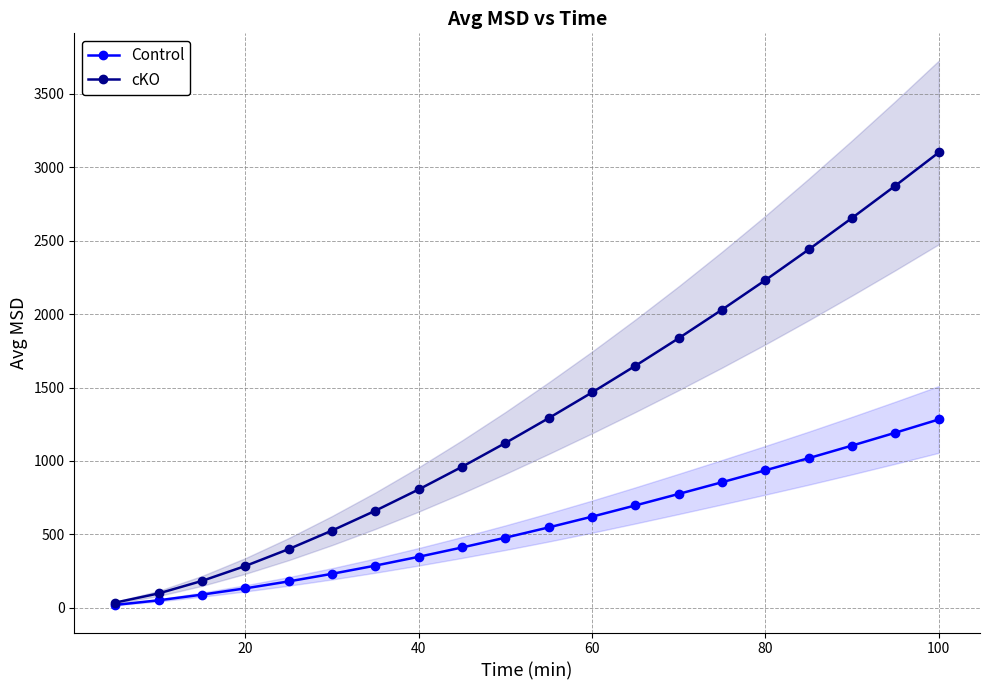

At which label does cKO reach its peak?

100